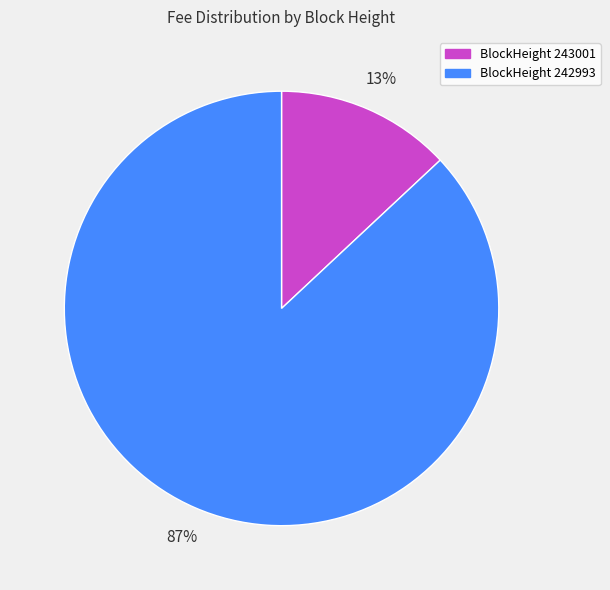

True or false: BlockHeight 242993 accounts for 80% of the total.

False